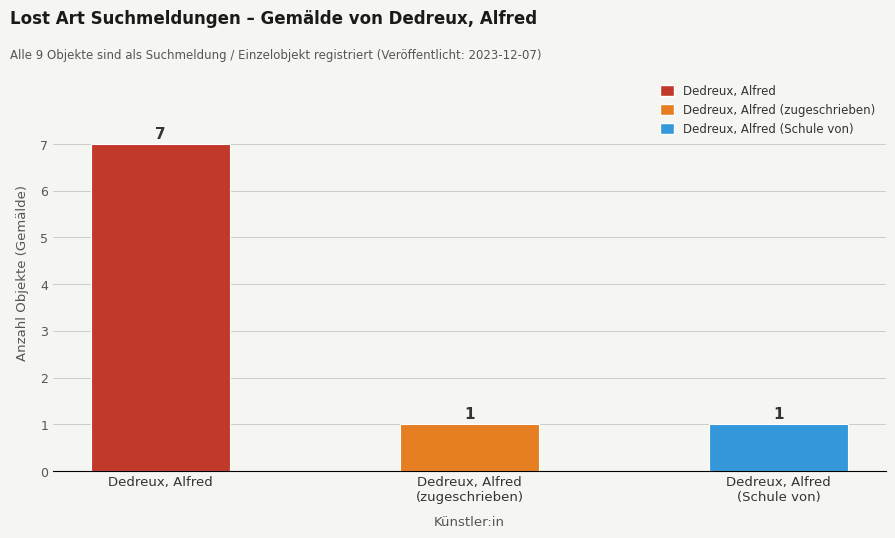

What is the sum of all values?

9